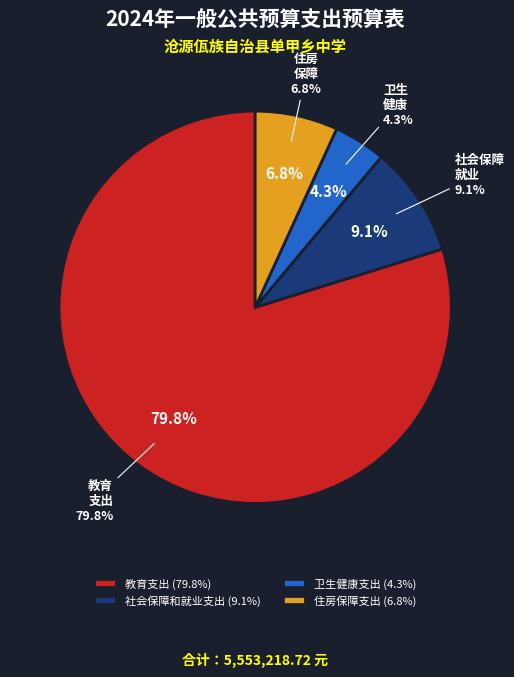

Is there a majority slice in this chart?

Yes